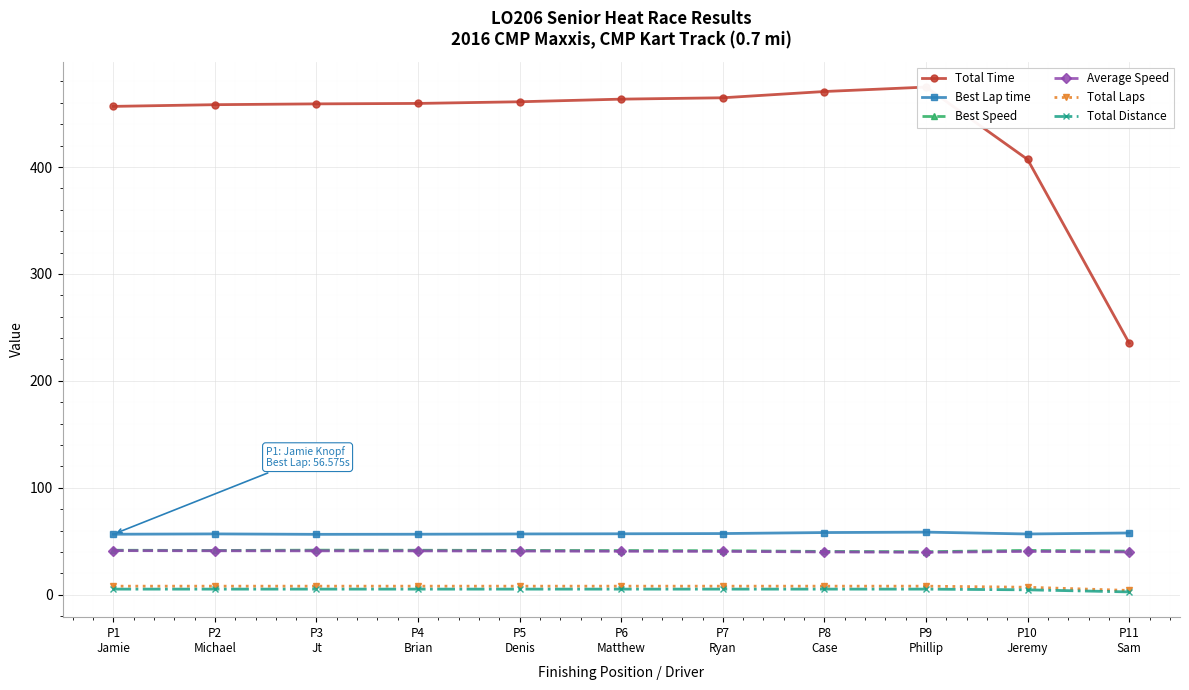

Is the value of Best Lap time at P11
Sam greater than the value of Total Laps at P9
Phillip?

Yes